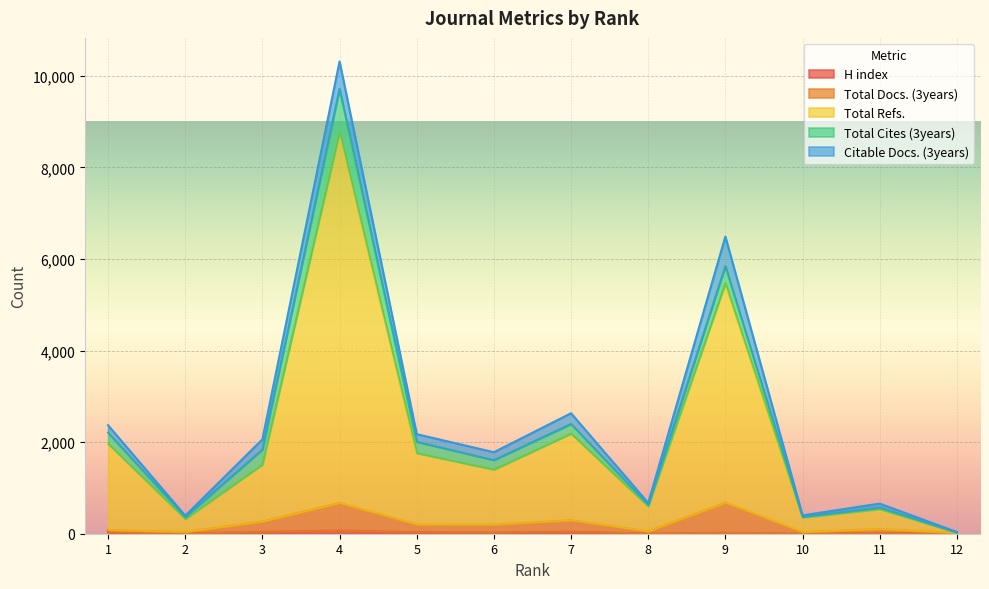

Is it true that H index equals 6 at 10?

False